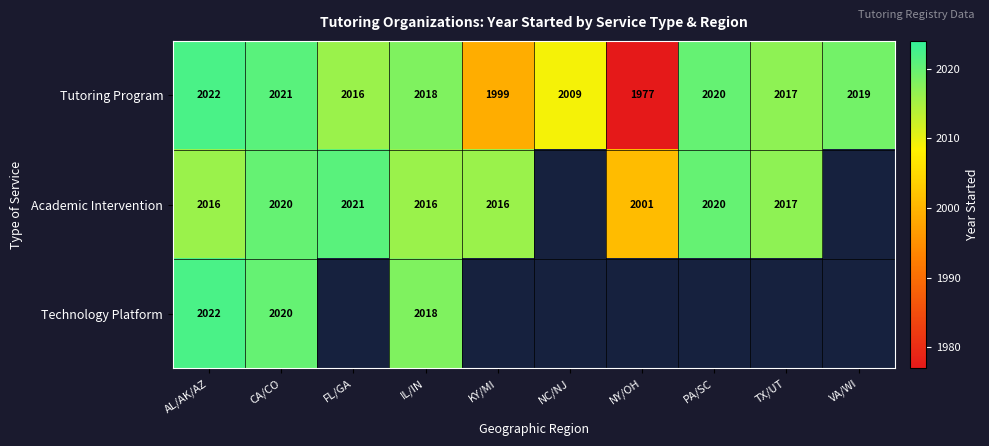

What is the average value of the Tutoring Program series?

2012